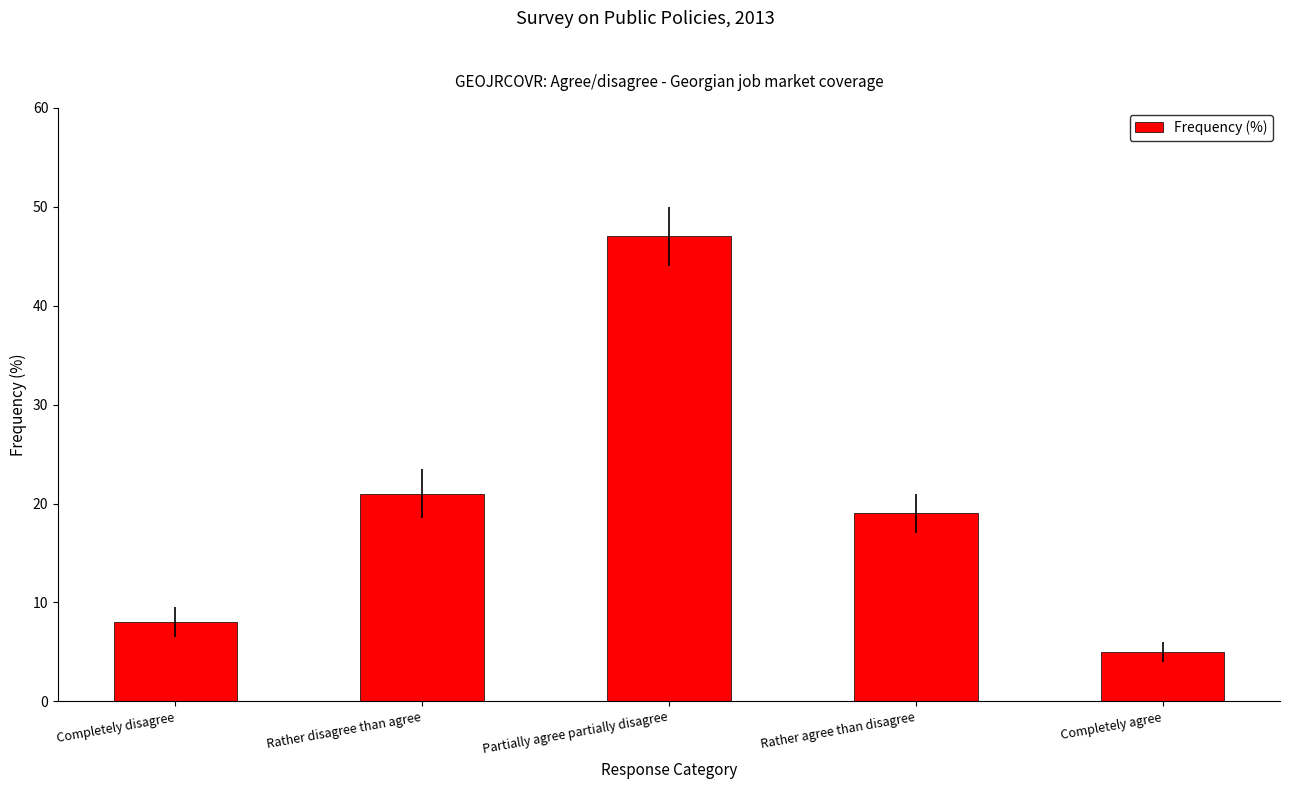

What value does the data have at Rather disagree than agree, to the nearest 5?

20